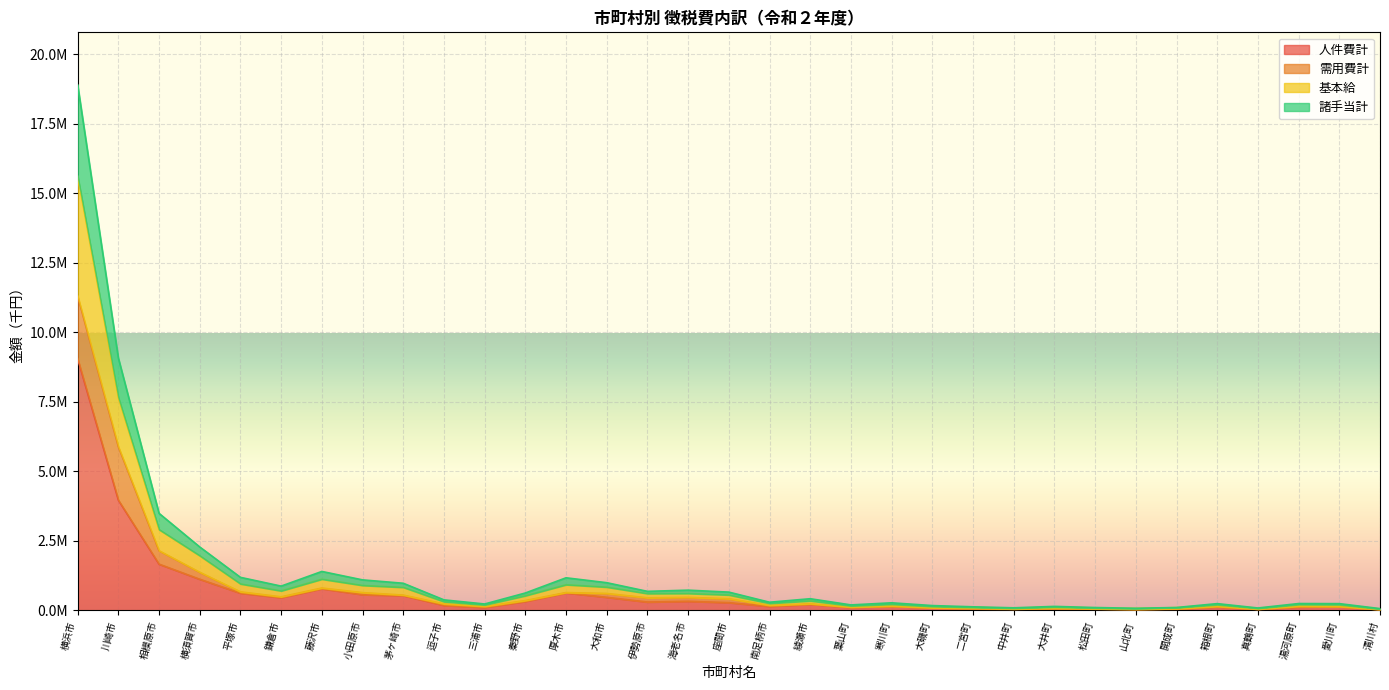

Is the value of 基本給 at 逗子市 greater than the value of 諸手当計 at 大井町?

Yes